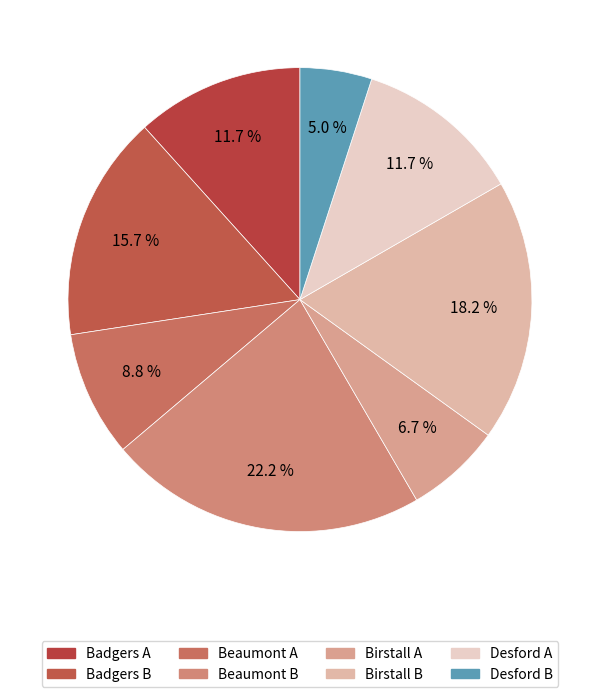

Which slice is the smallest?

Desford B